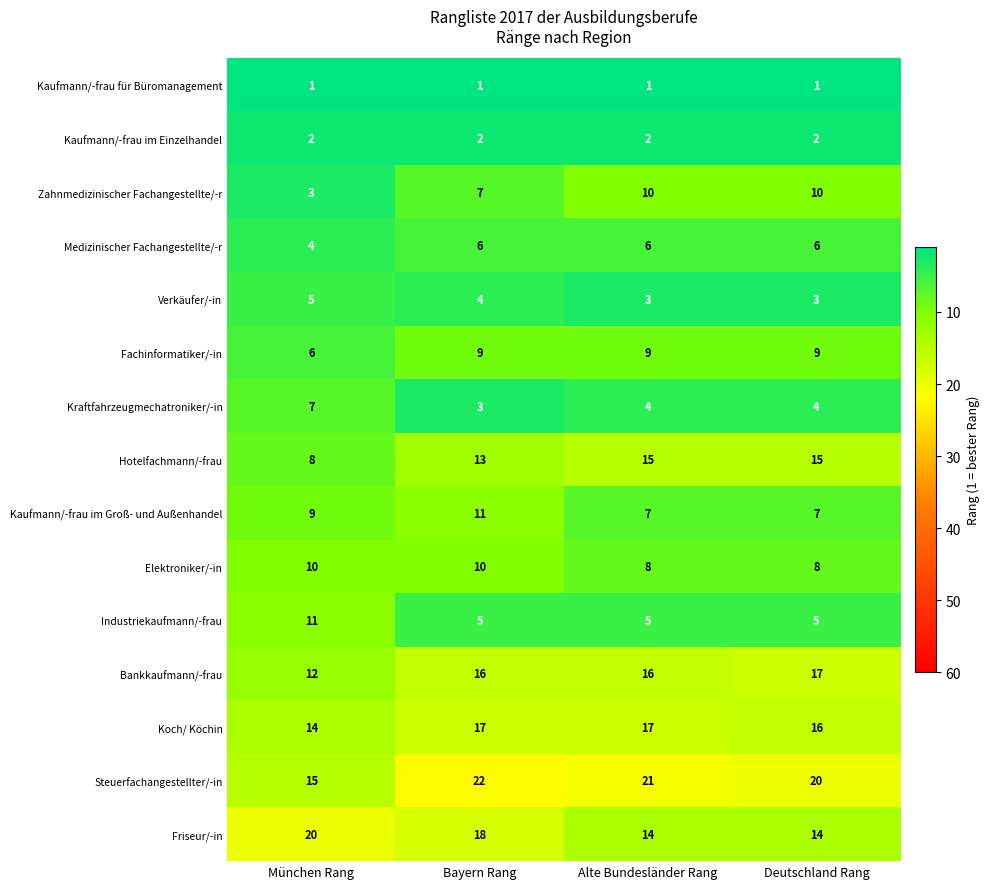

What is the average value of the Hotelfachmann/-frau series?

13